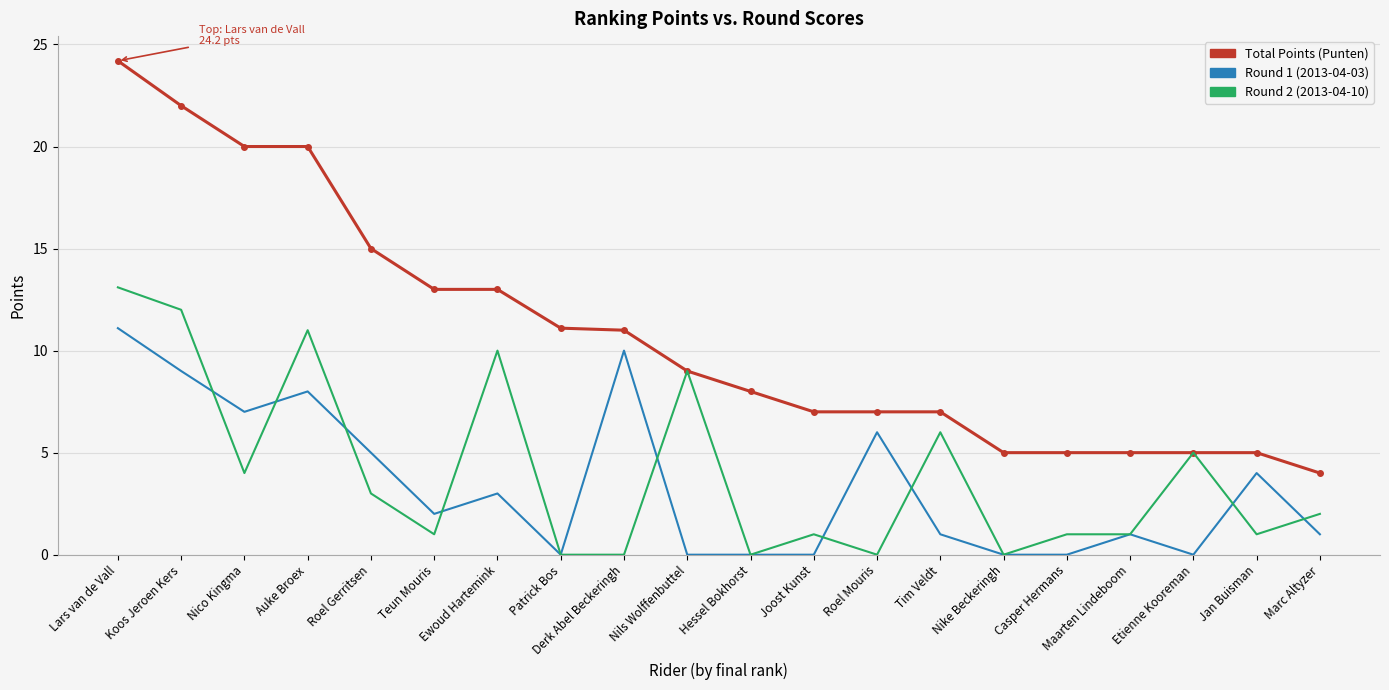

At which category does the chart reach its peak across all series?

Lars van de Vall